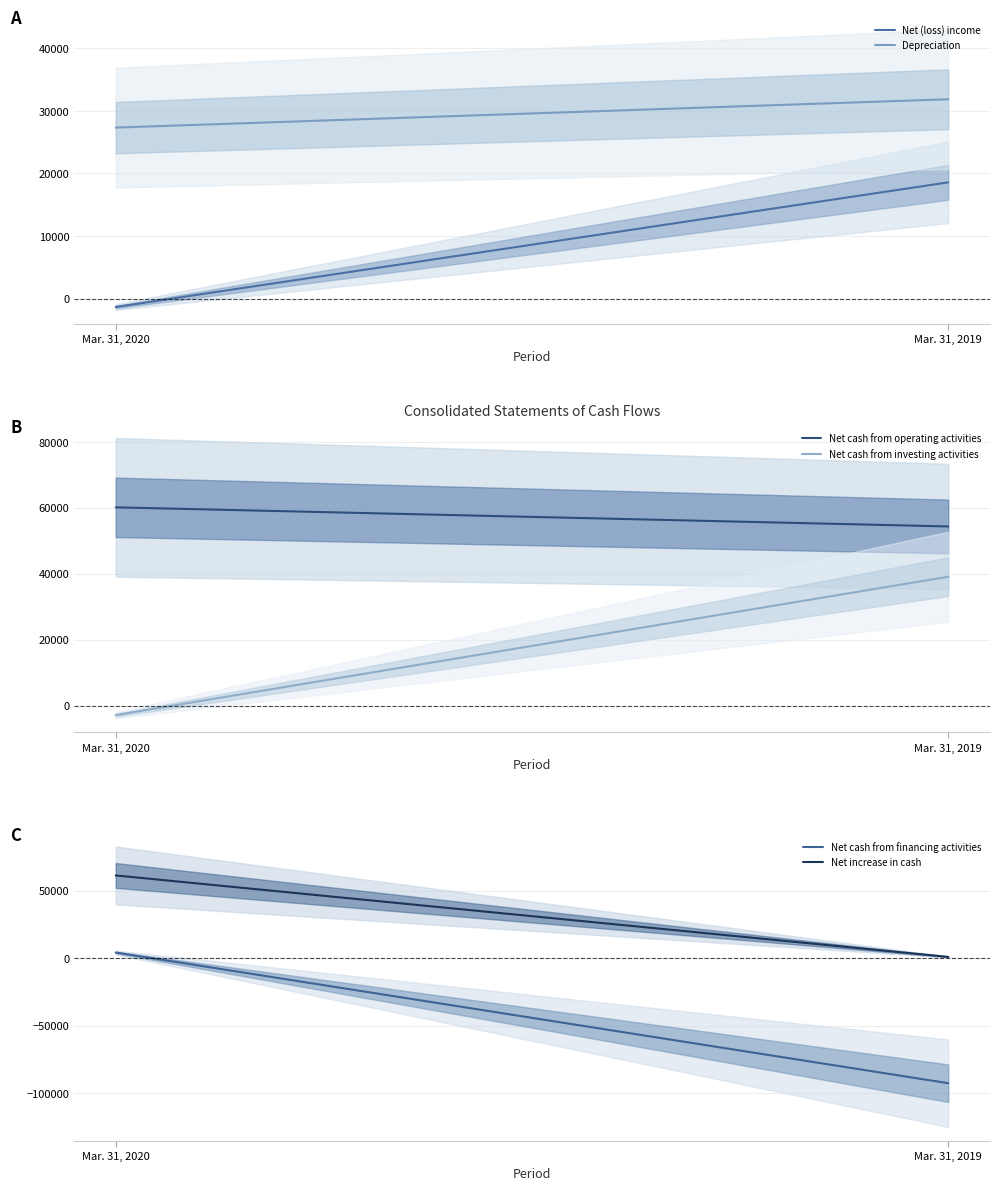

True or false: Net (loss) income has a value of 5815 at Mar. 31, 2019.

False